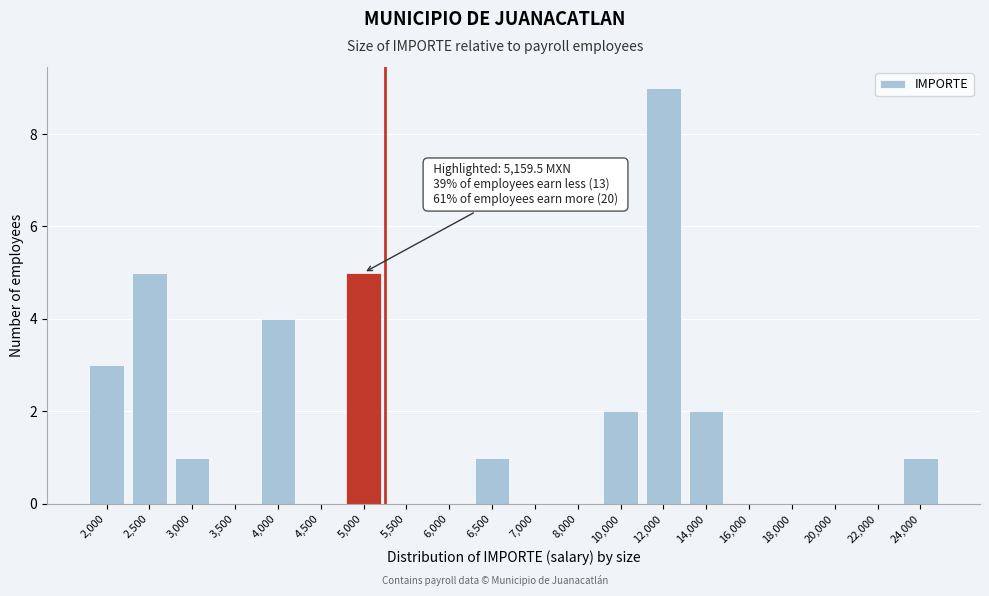

Reading left to right, extract all data points from this chart.

2,000=3	2,500=5	3,000=1	3,500=0	4,000=4	4,500=0	5,000=5	5,500=0	6,000=0	6,500=1	7,000=0	8,000=0	10,000=2	12,000=9	14,000=2	16,000=0	18,000=0	20,000=0	22,000=0	24,000=1